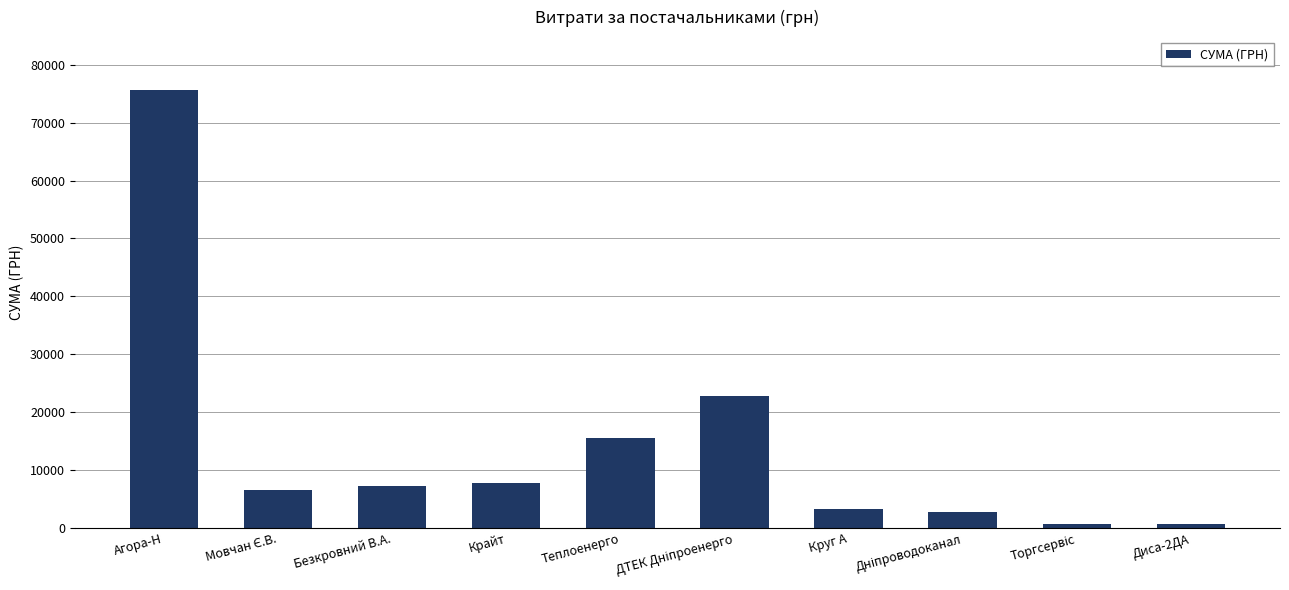

What is the approximate value at Безкровний В.А.?

7274.4